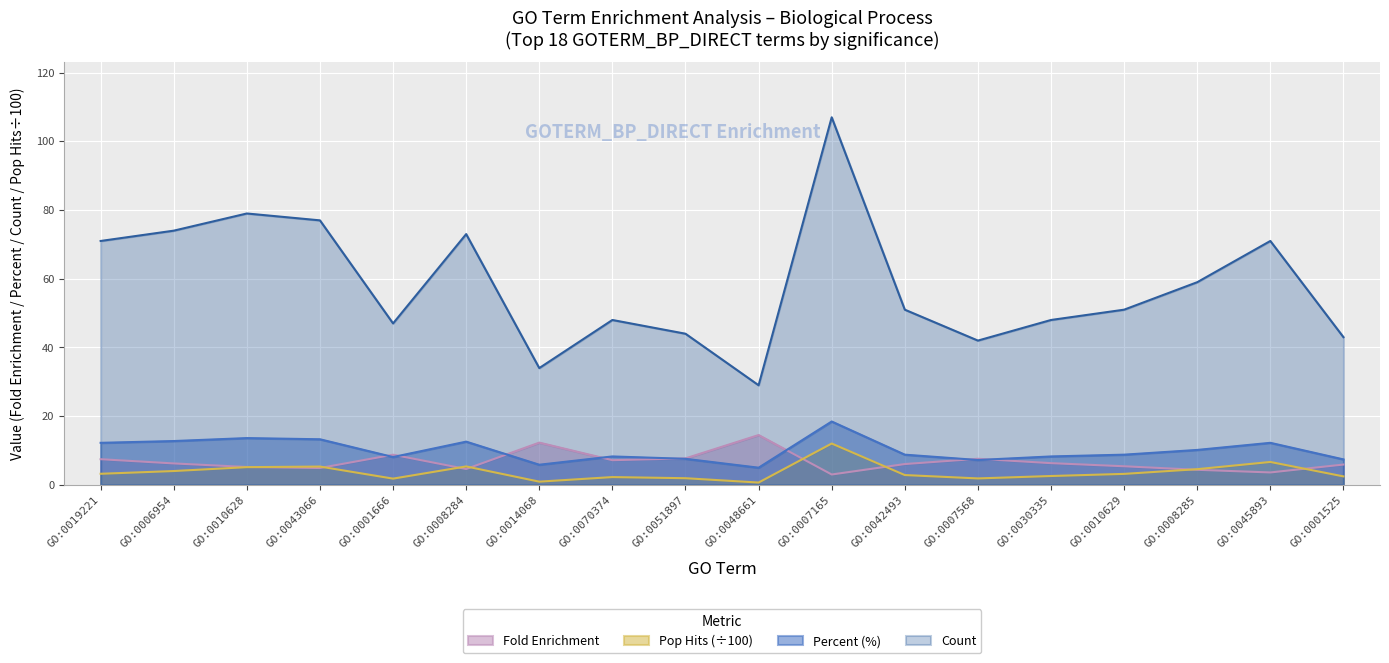

True or false: Percent and Pop Hits cross at least once.

False